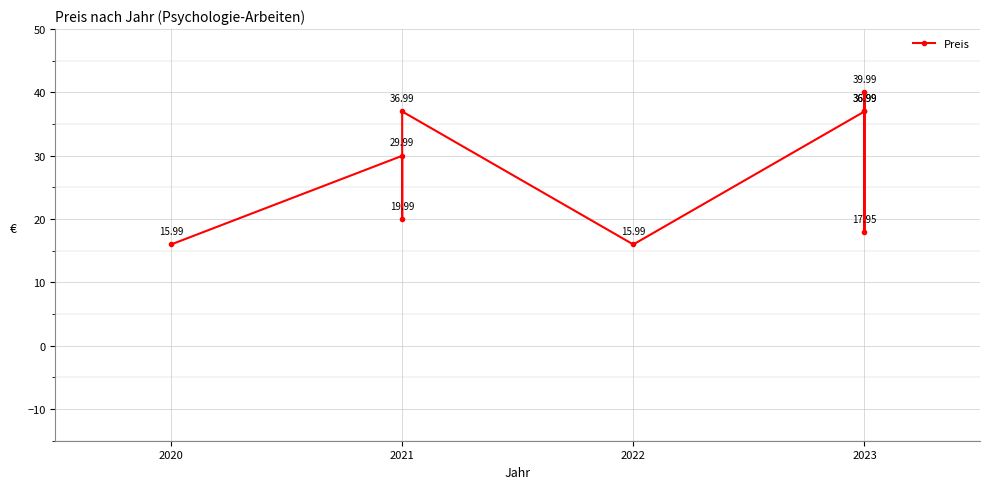

What is the maximum value shown in the chart?

40.0